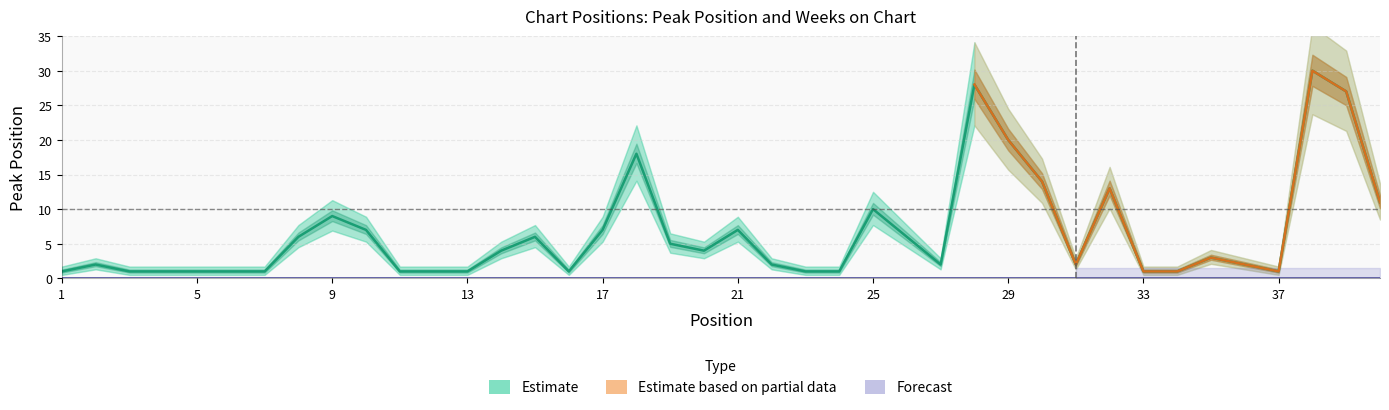

Rank the categories by value from highest to lowest.

38, 28, 39, 29, 18, 30, 32, 40, 25, 9, 10, 17, 21, 8, 15, 26, 19, 14, 20, 35, 2, 22, 27, 31, 36, 1, 3, 4, 5, 6, 7, 11, 12, 13, 16, 23, 24, 33, 34, 37